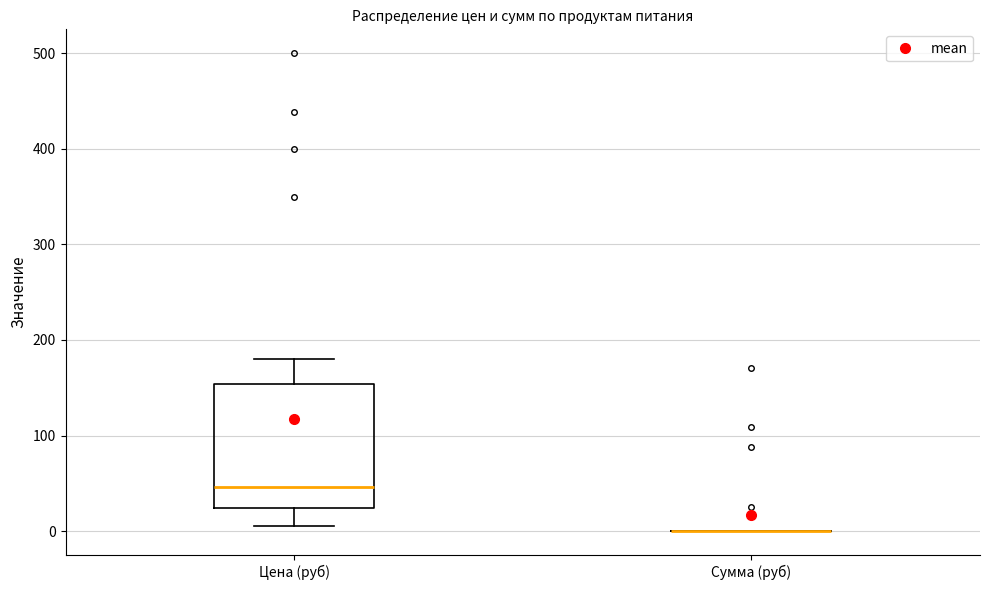

Reading left to right, transcribe this box plot: for each box, give where its median line is, the range the box spans, and where its two whiskers end, as read against the y-axis. The values are not printed on the chart, so give them approximately, as read against the axis.

Цена (руб): median 50, box 20 to 150, whiskers 10 to 180
Сумма (руб): box collapsed to a line at 0, whiskers 0 to 0